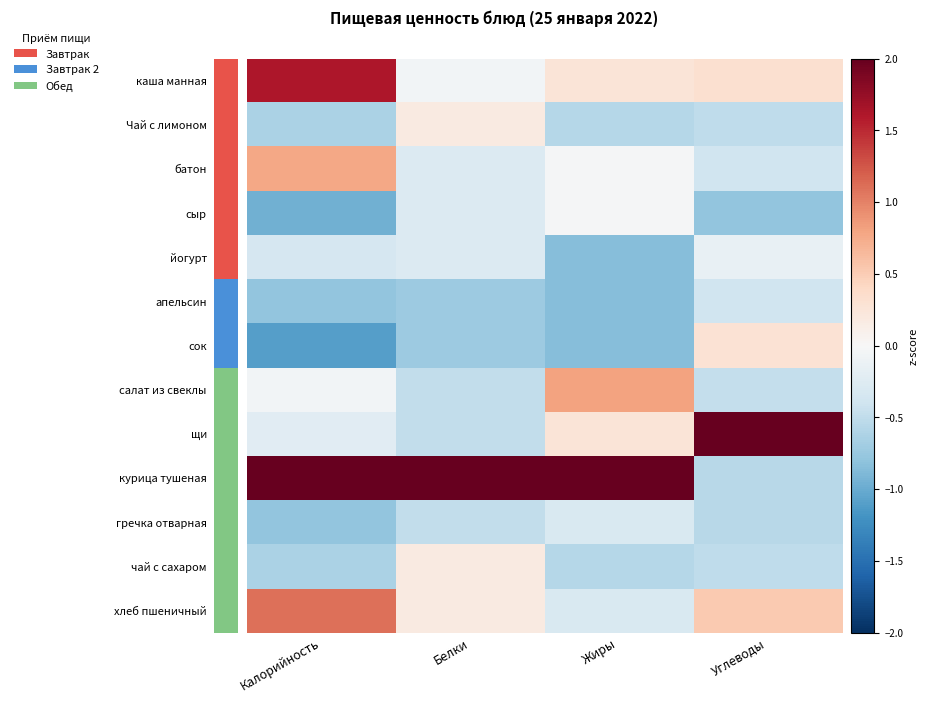

At how many categories does at least one series exceed 1?

4